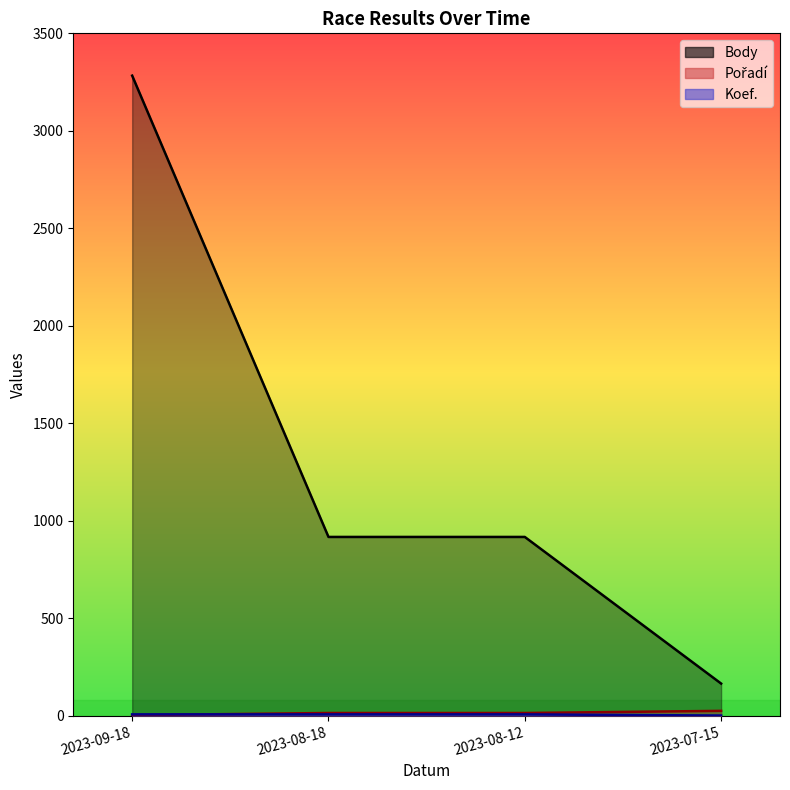

Which has a higher value, 2023-09-18 or 2023-08-12?

2023-09-18